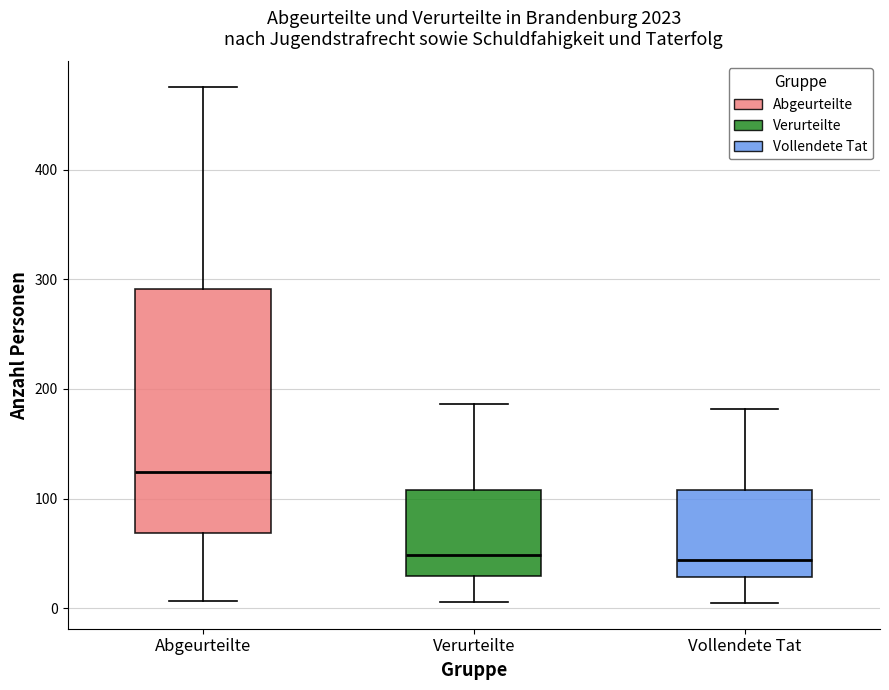

Reading left to right, read every box against the y-axis: the position of its median line, the range the box covers, and the ends of its whiskers. The values are not printed on the chart, so give them approximately, as read against the axis.

Abgeurteilte: median 120, box 70 to 290, whiskers 10 to 480
Verurteilte: median 50, box 30 to 110, whiskers 10 to 190
Vollendete Tat: median 40, box 30 to 110, whiskers 10 to 180